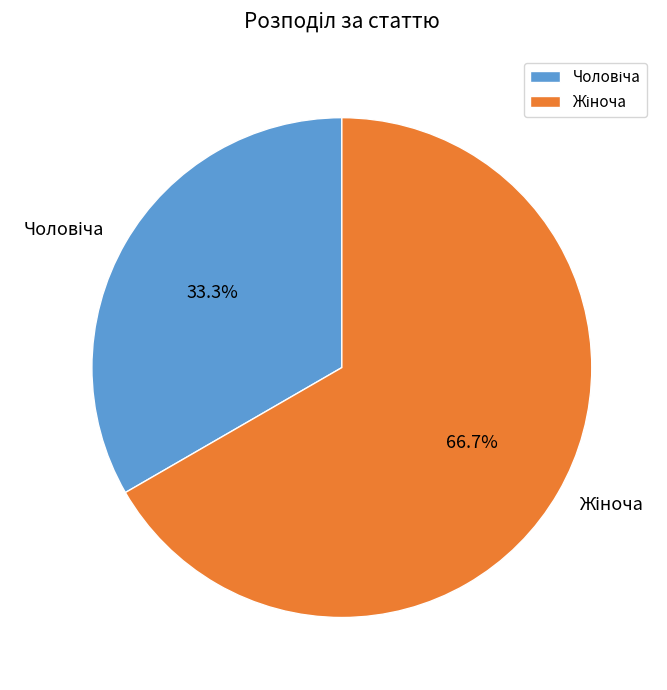

How many slices are in this pie chart?

2